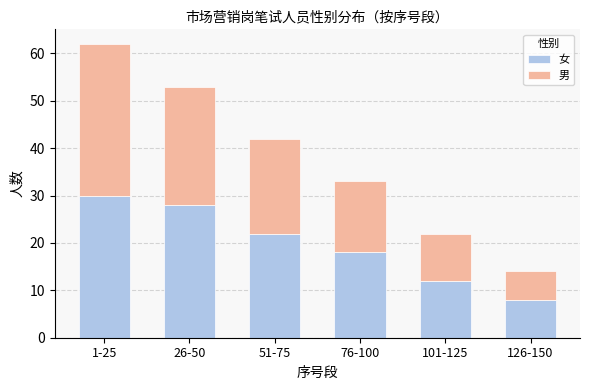

Are the bars horizontal?

No